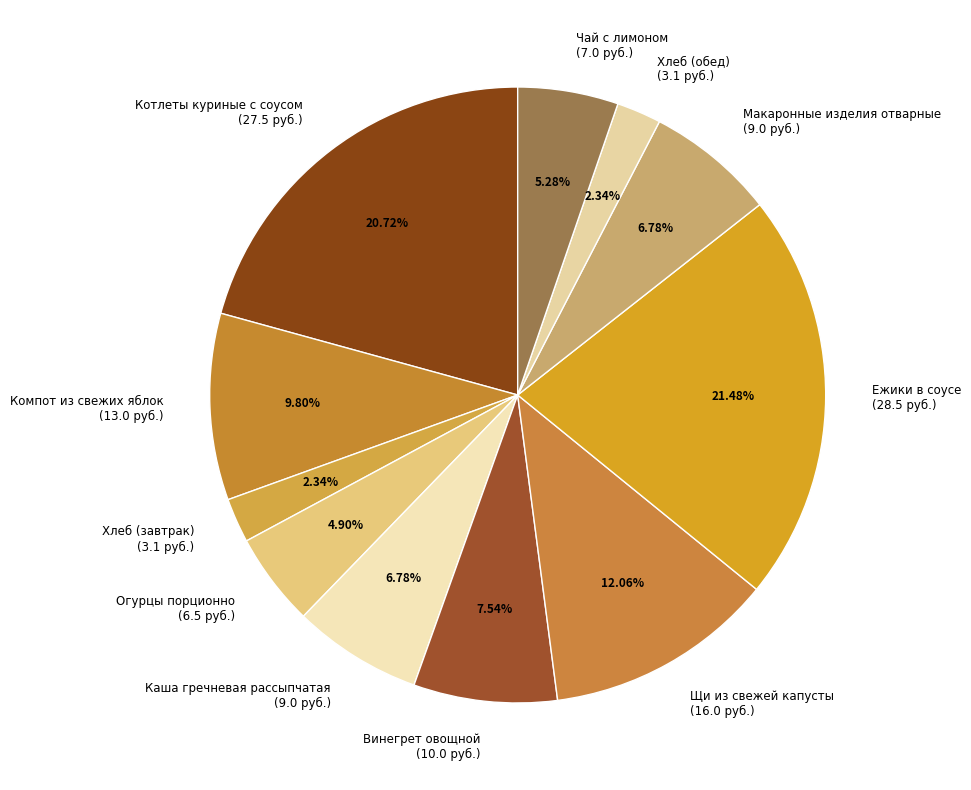

Does any single category account for the majority?

No